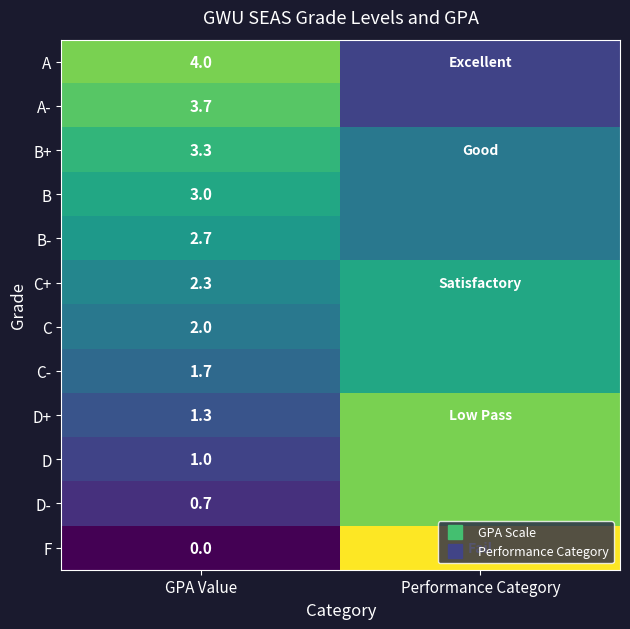

How many data points does each series have?

2